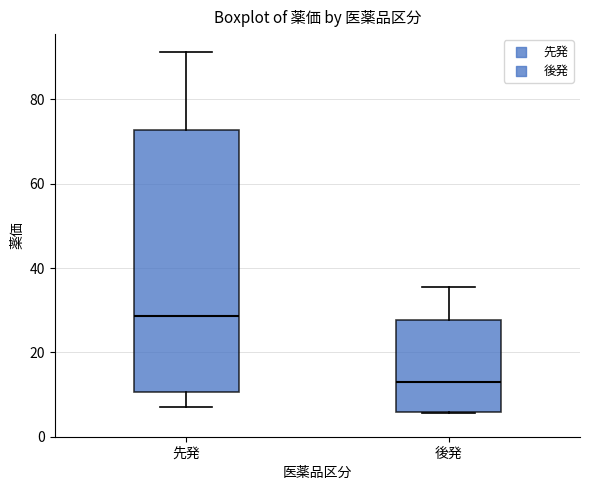

Comparing the boxes themselves (not the whiskers), which one is the tallest?

先発